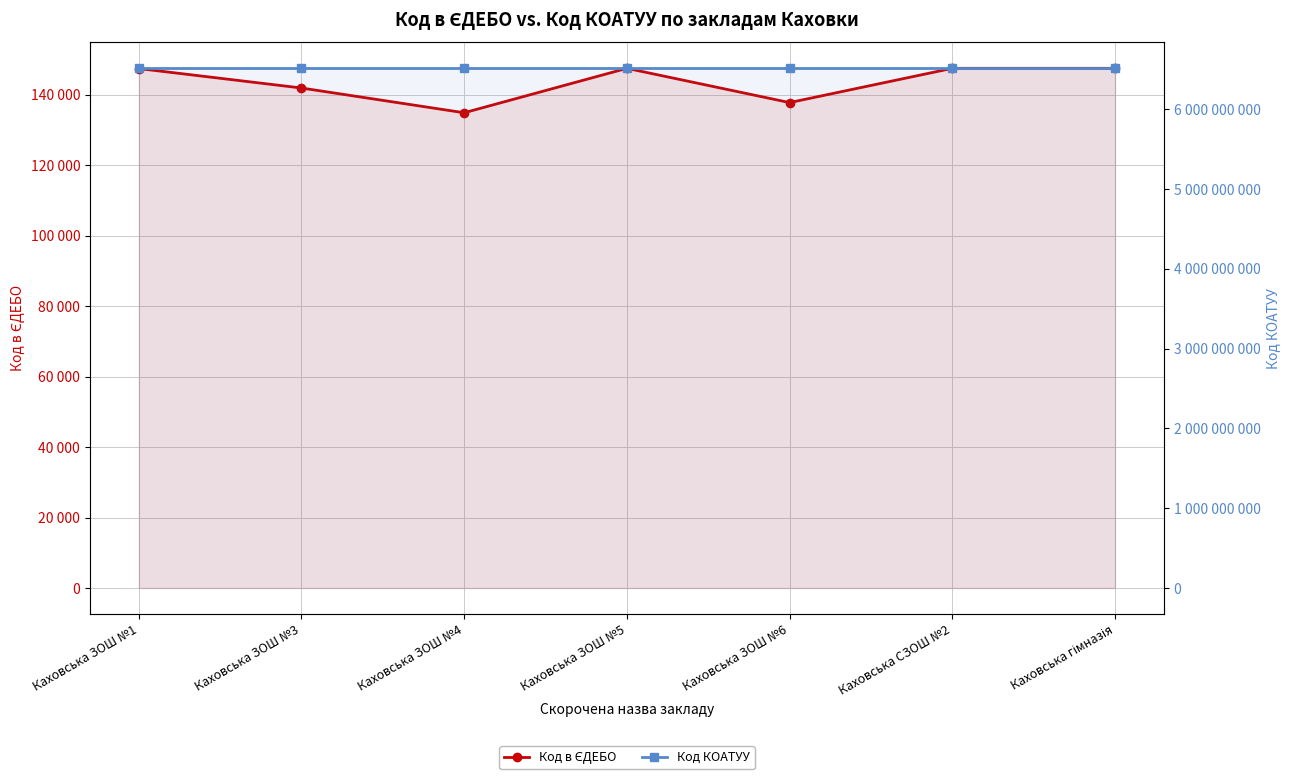

What is the value of the Код КОАТУУ point at the 3rd from the left?

6510400000